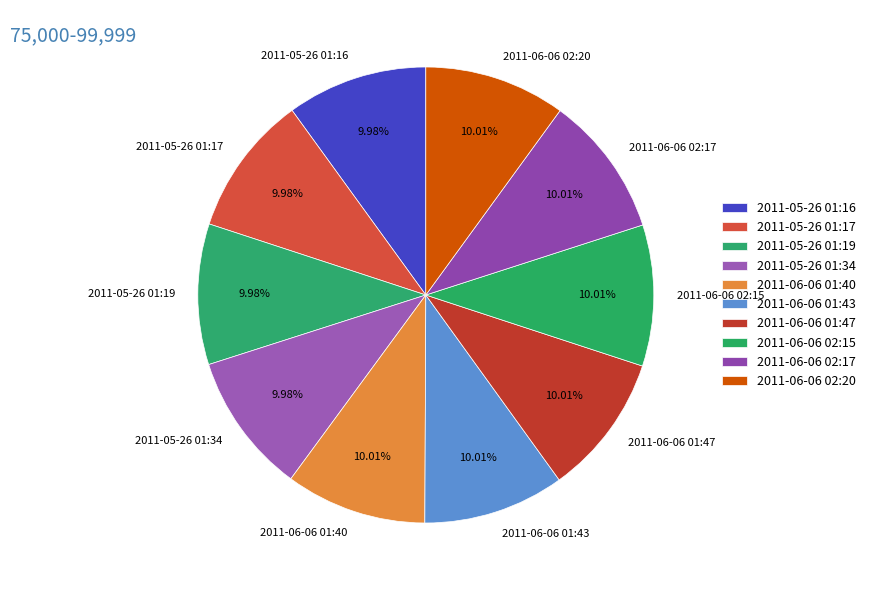

What percentage do 2011-06-06 02:20 and 2011-05-26 01:17 together represent?

20.0%